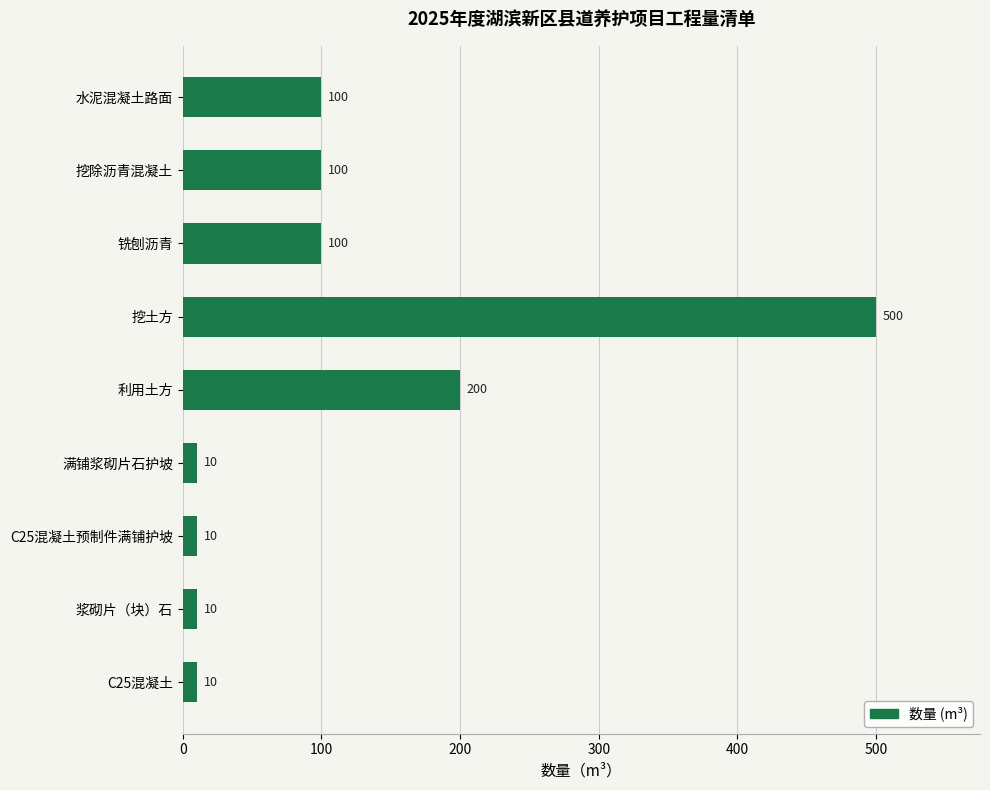

Count the values in the range 10 to 100.

7